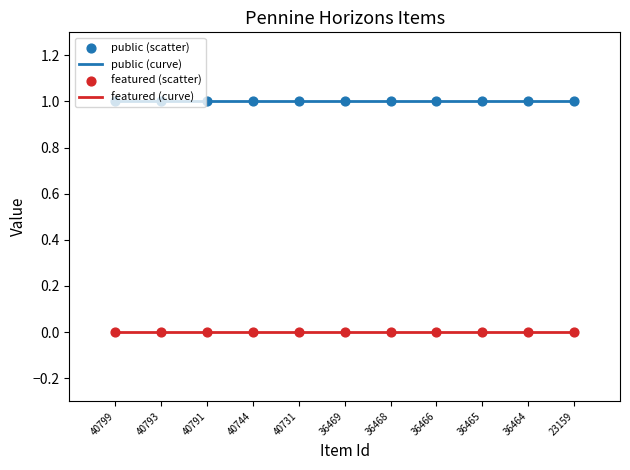

What are all the series names shown in the legend?

public, featured